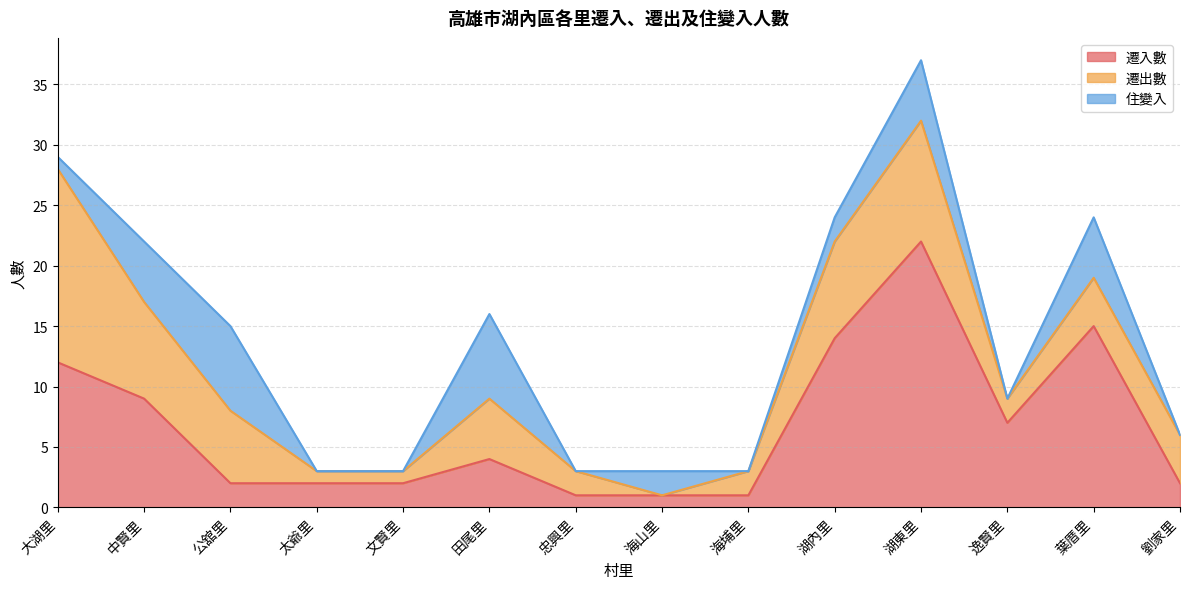

The 遷入數 series shows 7 at 田尾里. True or false?

False